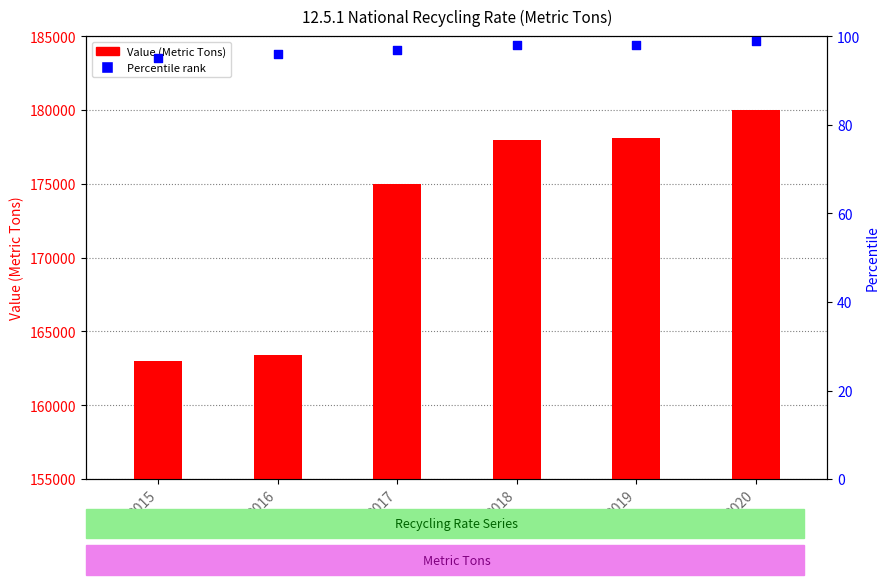

Which series contains the lowest Y value?

Percentile rank